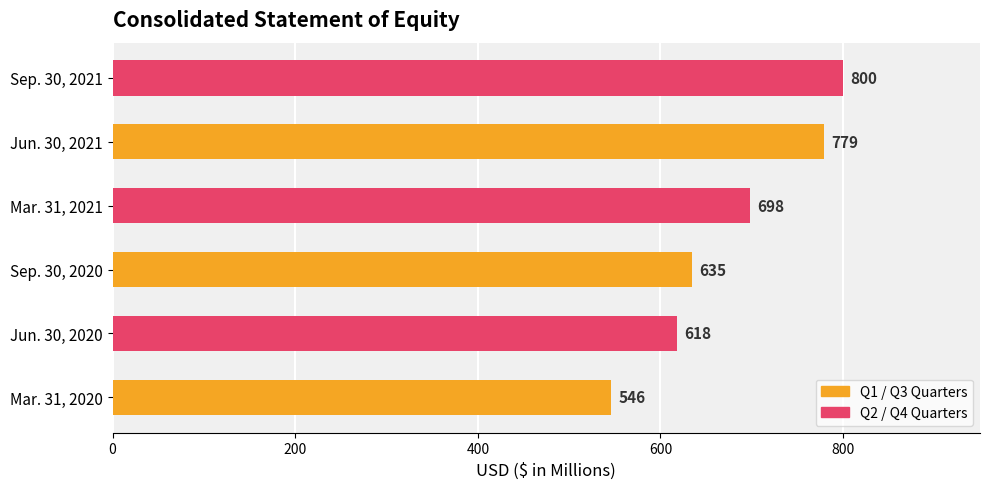

Approximately how many times larger is the value at Mar. 31, 2020 compared to Sep. 30, 2021?

0.7